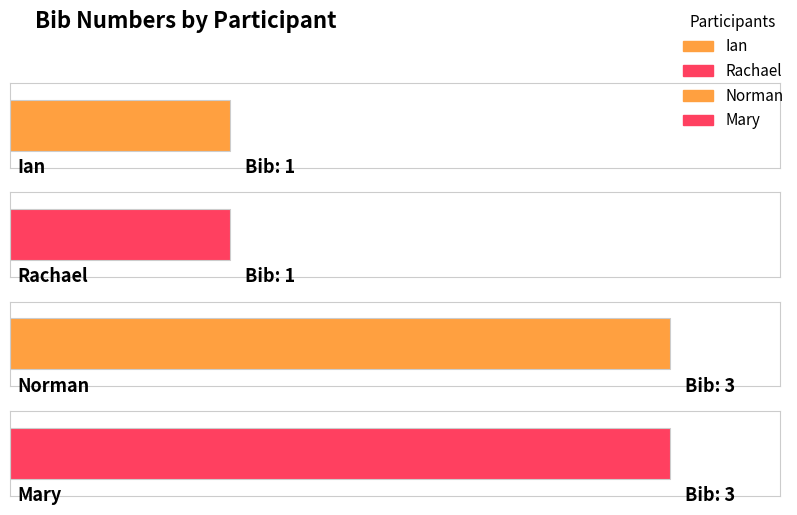

What is the label of the 4th bar from the right?

Ian